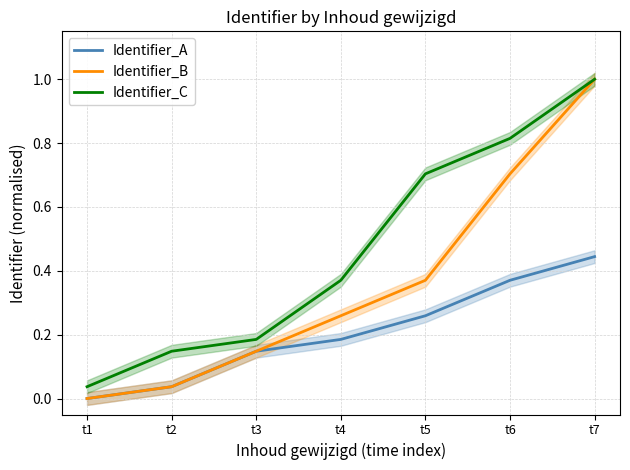

True or false: Identifier_B and Identifier_A intersect in this chart.

False